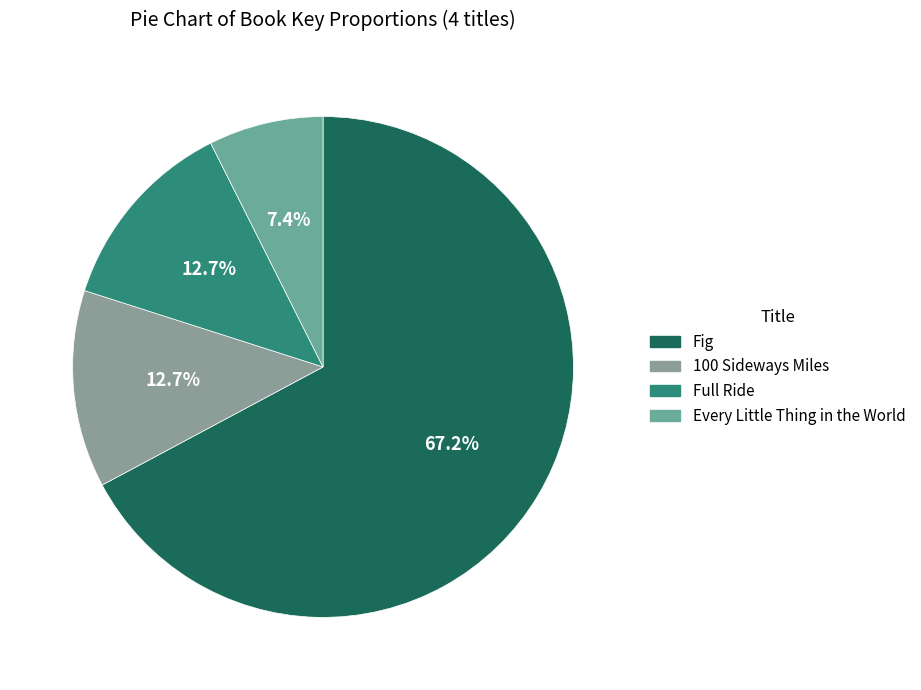

Is it true that Fig is 67% of the pie?

True